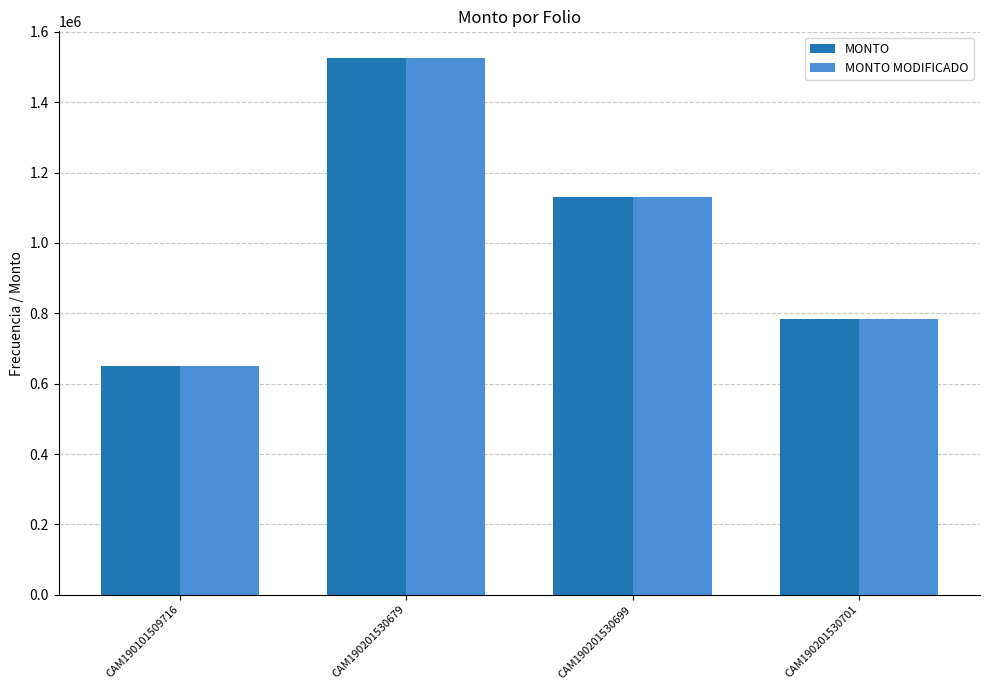

How many groups of bars are there?

4